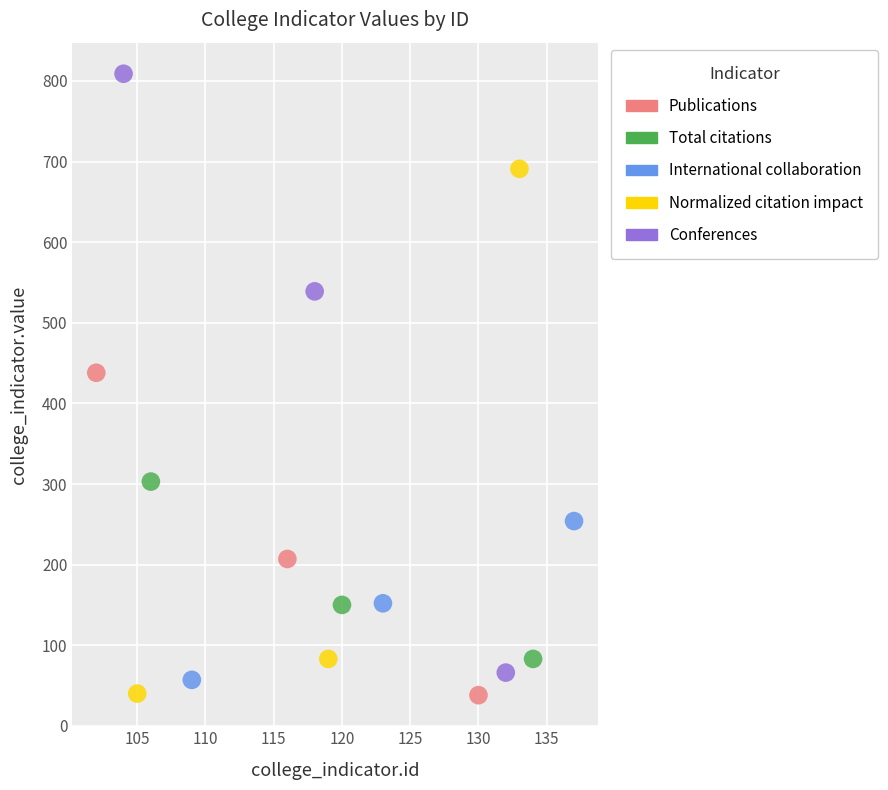

Which series has the largest Y range (max minus min)?

Conferences